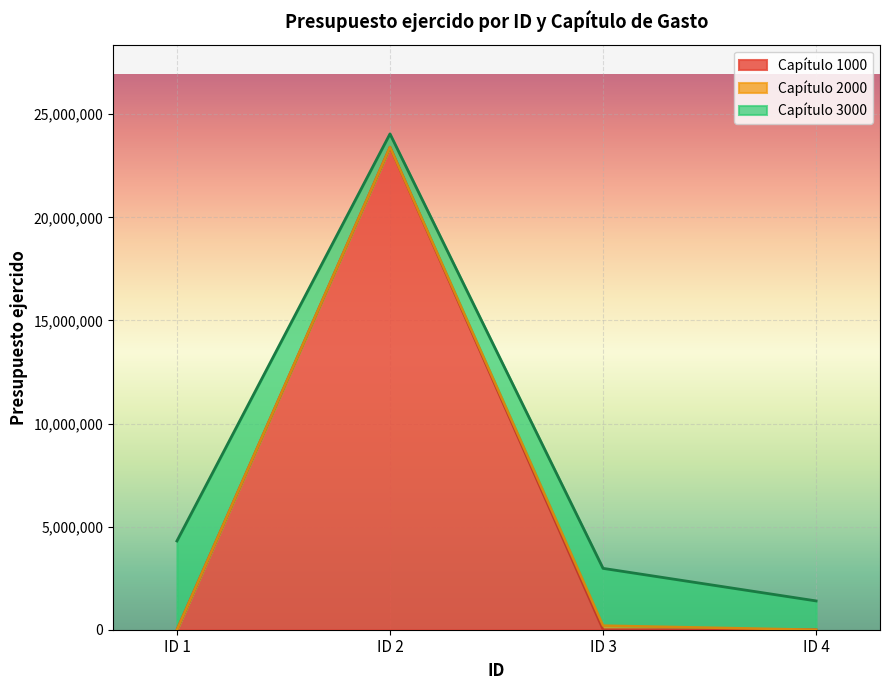

What is the total value across all series at ID 1?

4304530.7